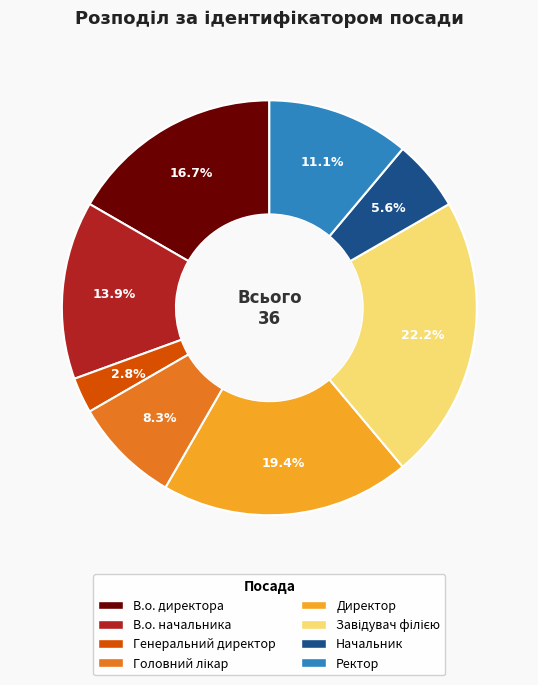

Which slice is the smallest?

Генеральний директор